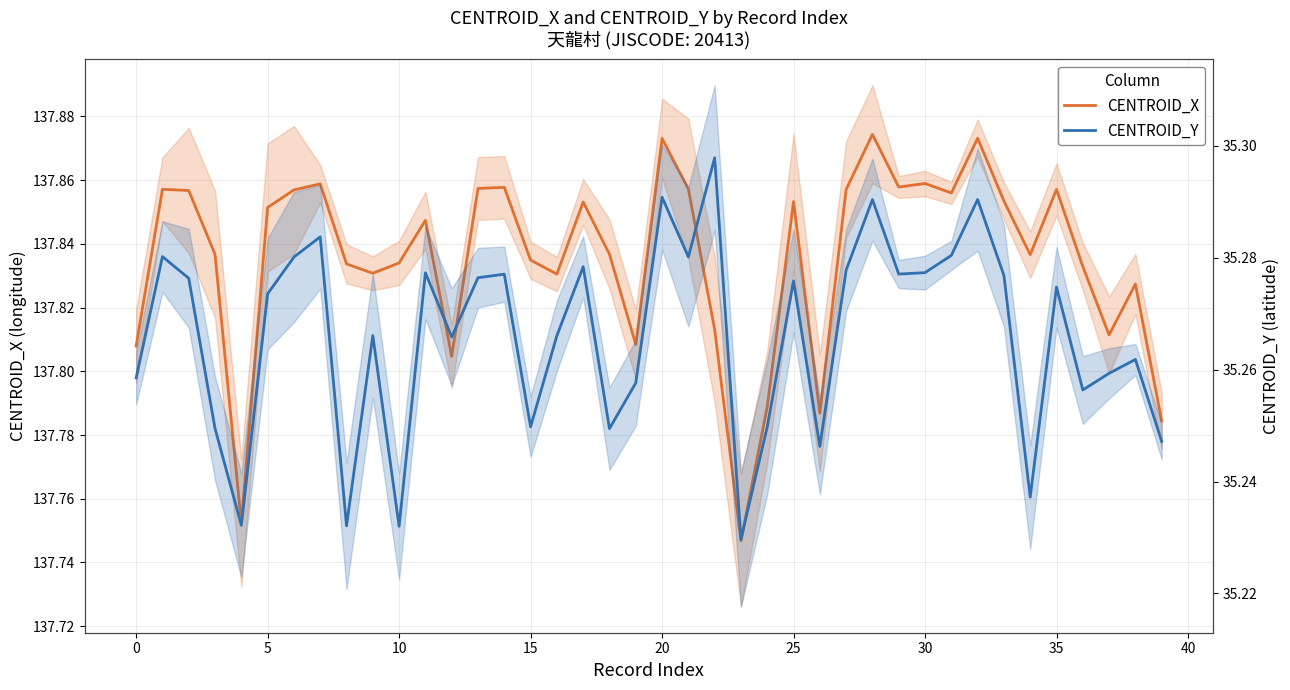

Rank the series by their average value, from highest to lowest.

CENTROID_X, CENTROID_Y